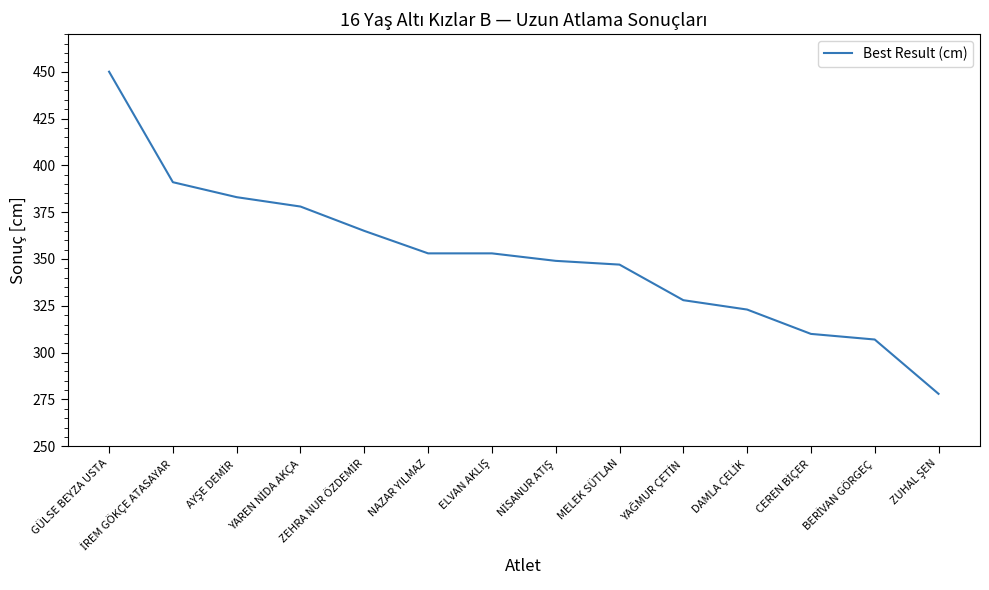

True or false: the data shows 307 at GÜLSE BEYZA USTA.

False